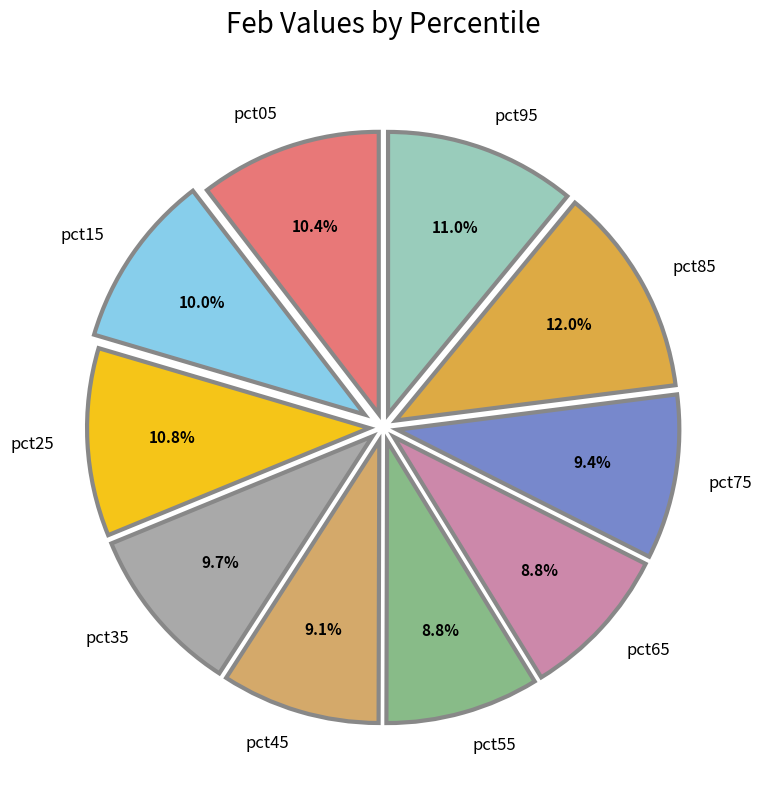

True or false: pct95 accounts for 11% of the total.

True